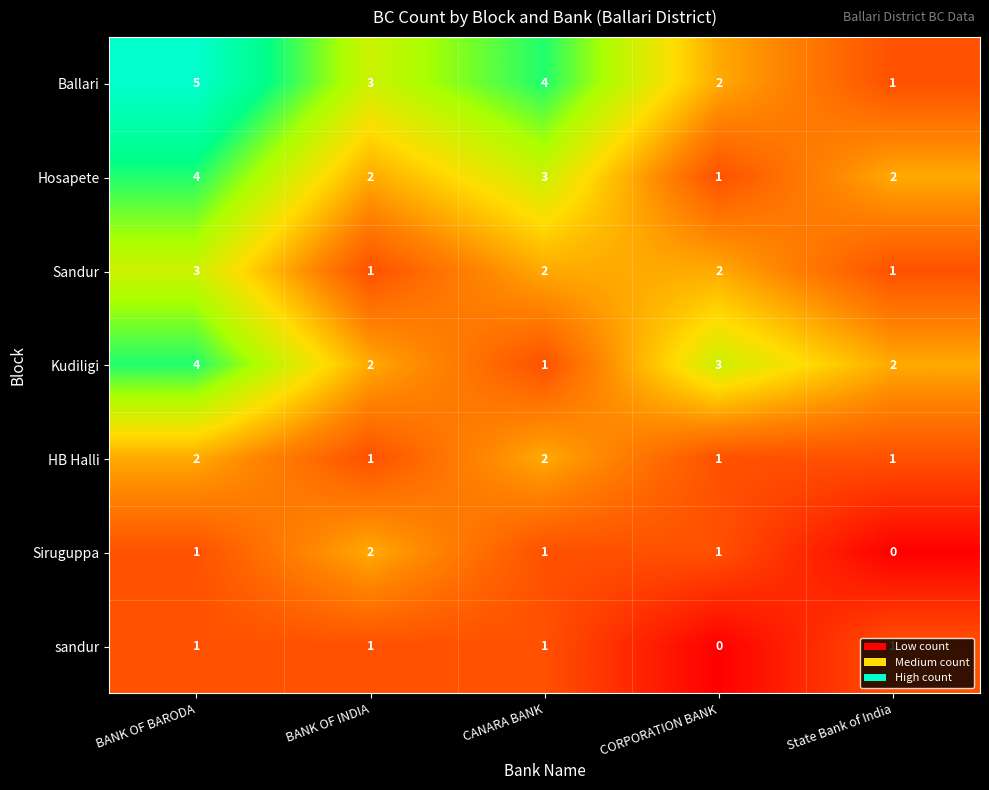

Count the number of data series in this chart.

7